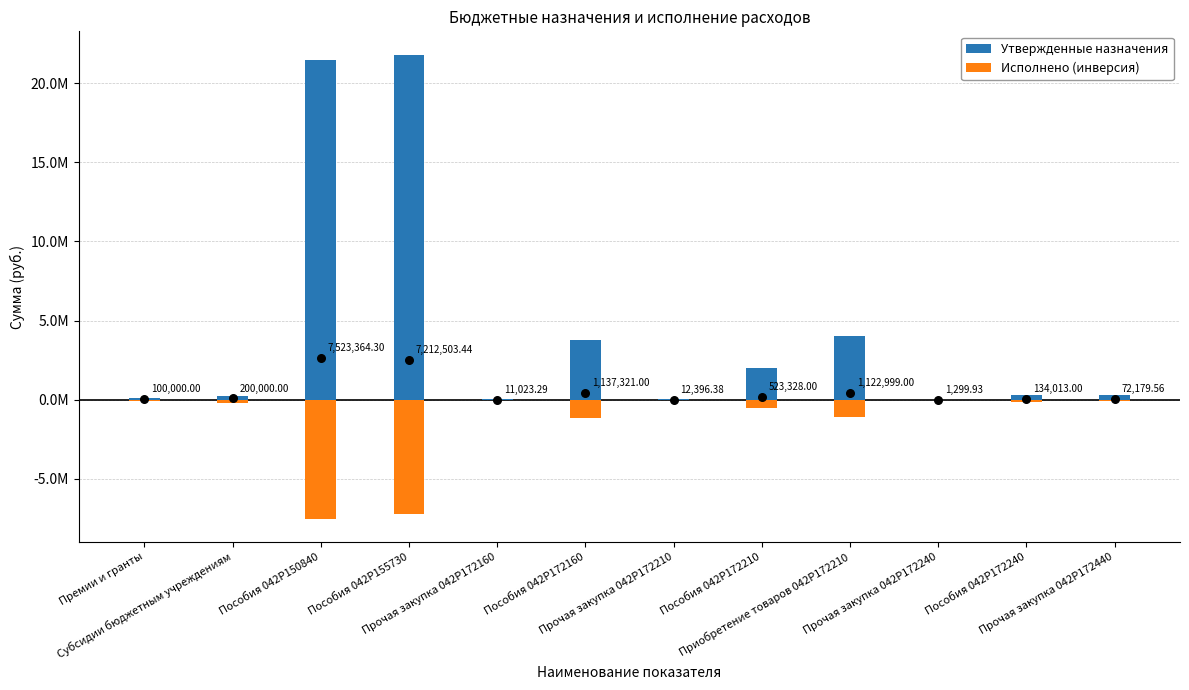

What are all the series names shown in the legend?

Утвержденные назначения, Исполнено (инверсия)